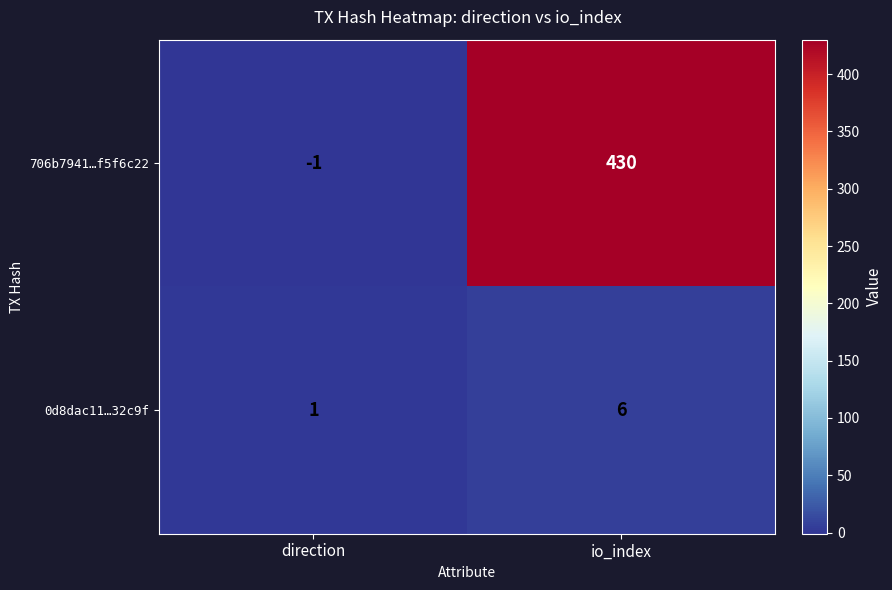

Reading right to left, list all the values displayed in this chart.

706b7941…f5f6c22: io_index=430	direction=-1
0d8dac11…32c9f: io_index=6	direction=1